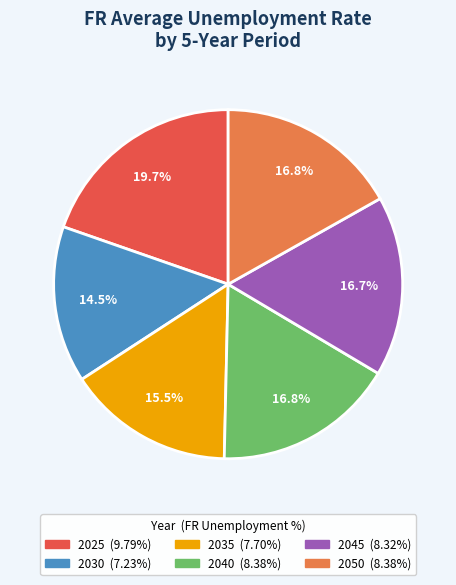

Does 2025 represent more than half of the total?

No